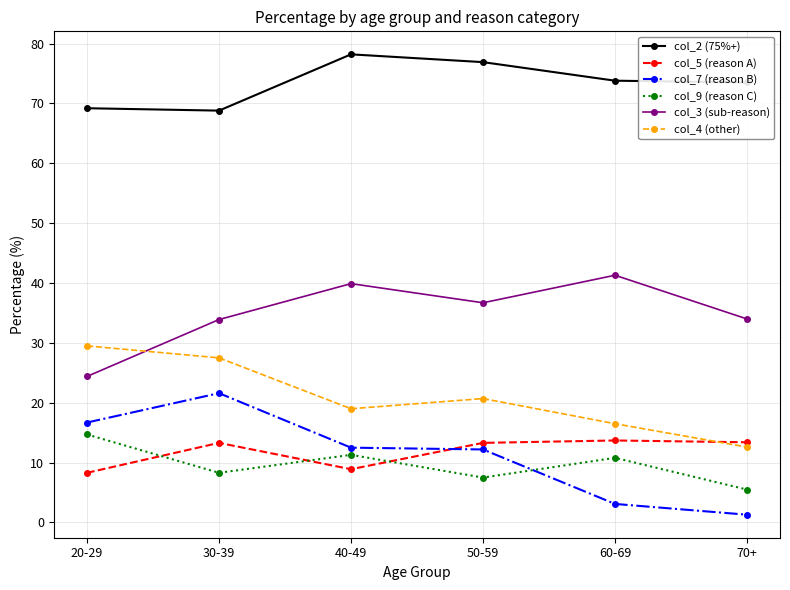

What is the maximum value shown in the chart?

78.2